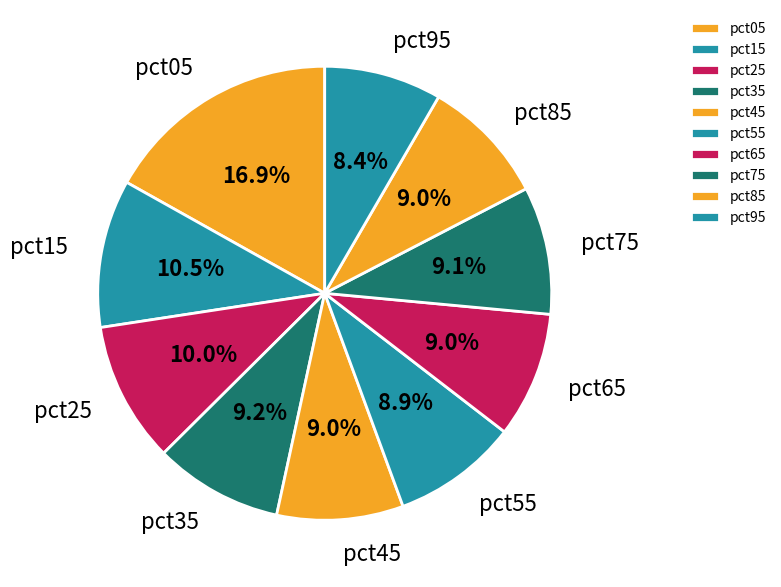

The pct45 slice represents 21% of the pie. True or false?

False